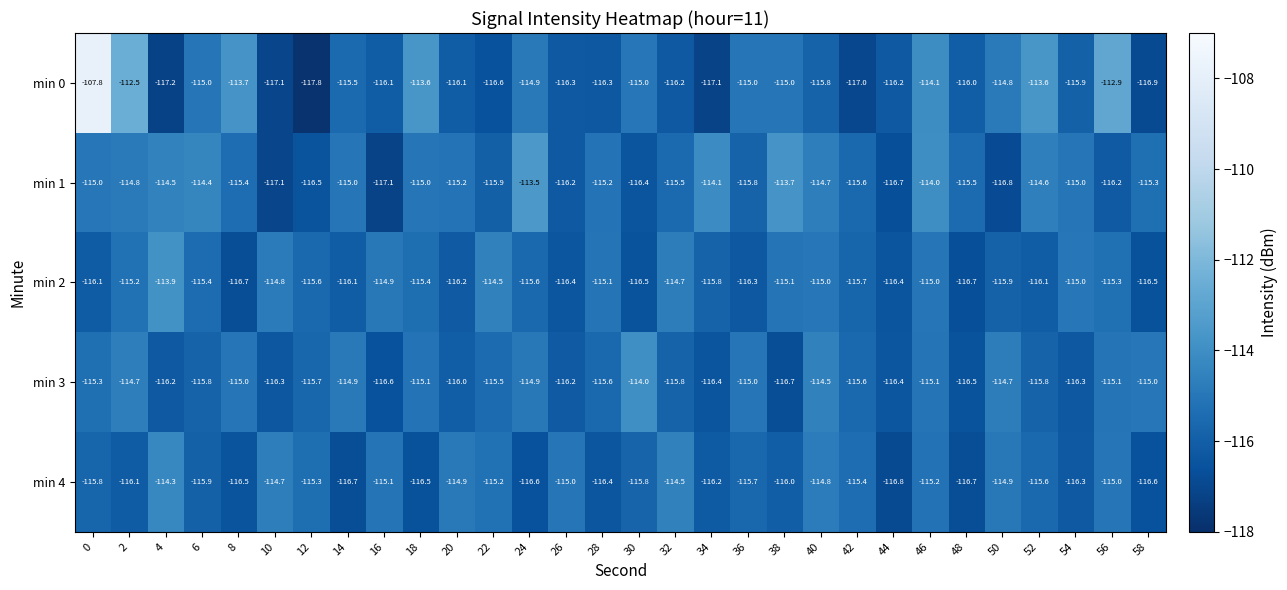

Rank the series by their maximum value, from lowest to highest.

min 4, min 3, min 2, min 1, min 0